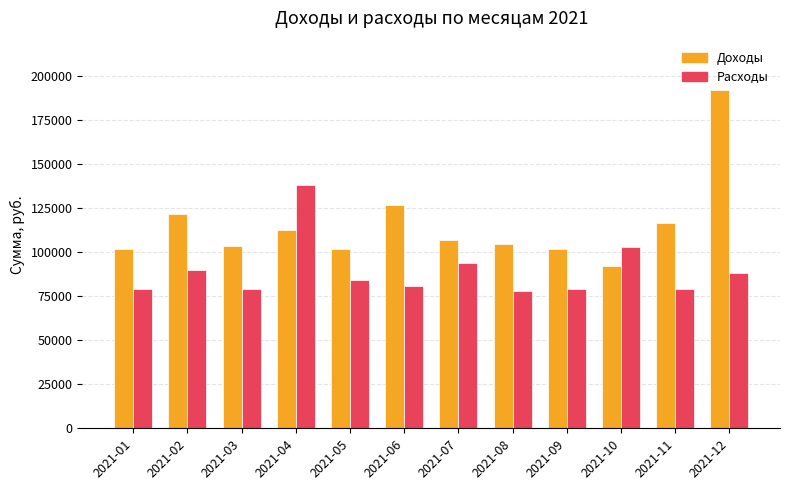

What is the difference between the Доходы values at 2021-12 and 2021-04?

79200